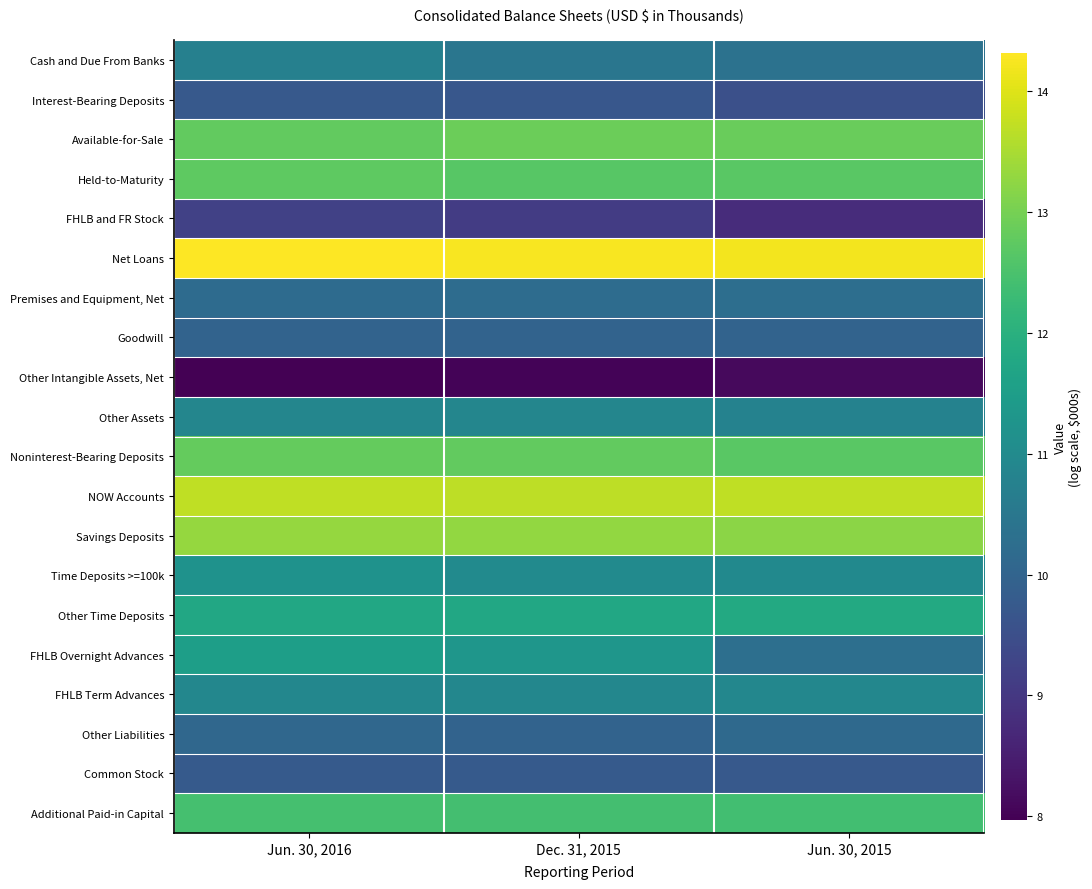

Which series has the largest range (max minus min)?

FHLB Overnight Advances